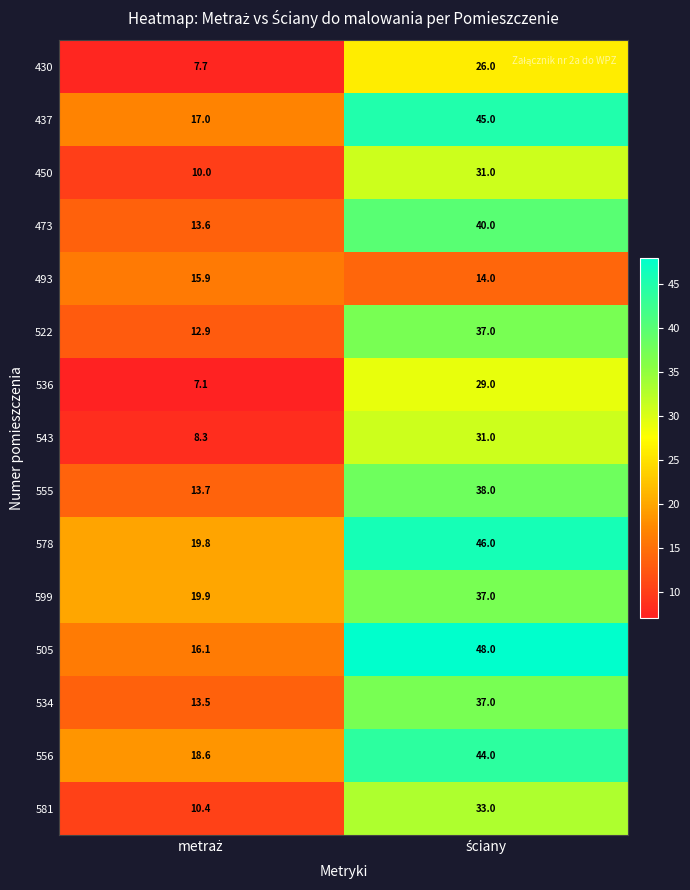

What is the average value of the 555 series?

25.9